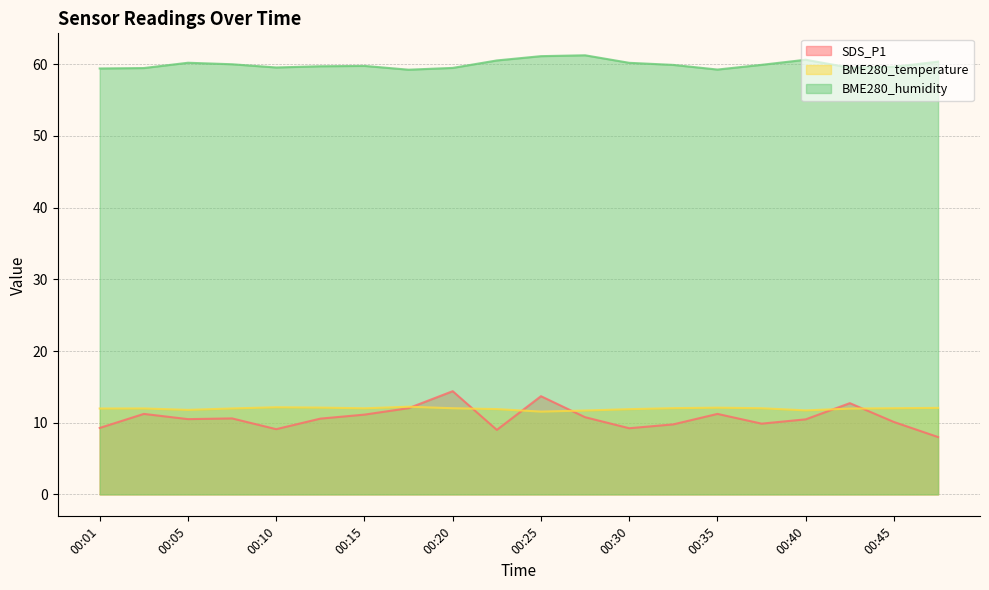

List the labels in order of BME280_humidity value, largest first.

00:27, 00:25, 00:40, 00:23, 00:47, 00:05, 00:30, 00:08, 00:37, 00:32, 00:15, 00:13, 00:45, 00:10, 00:42, 00:20, 00:03, 00:01, 00:35, 00:18